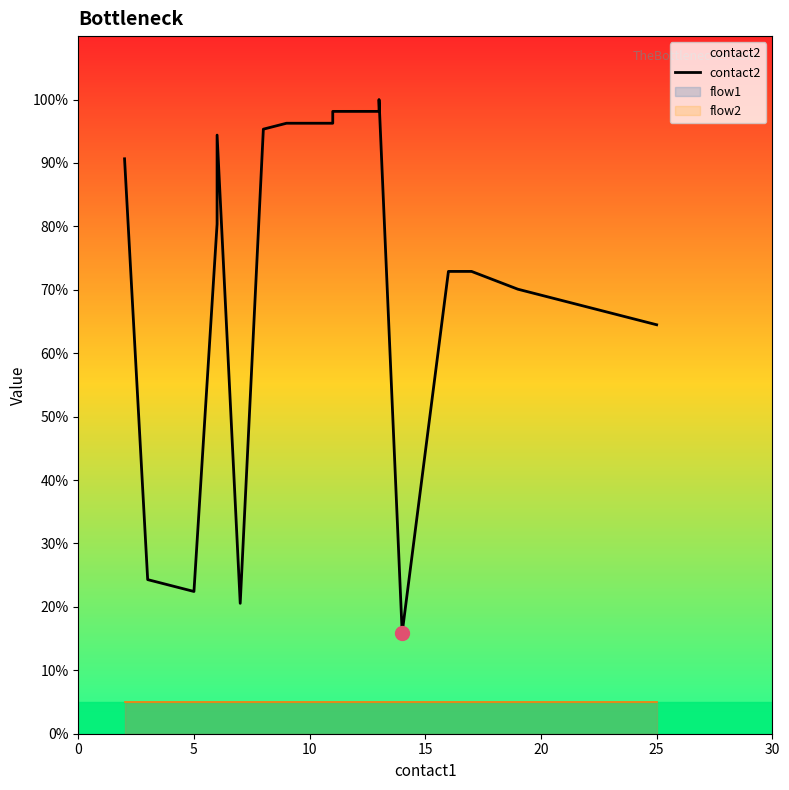

What is the smallest value displayed?

15.9